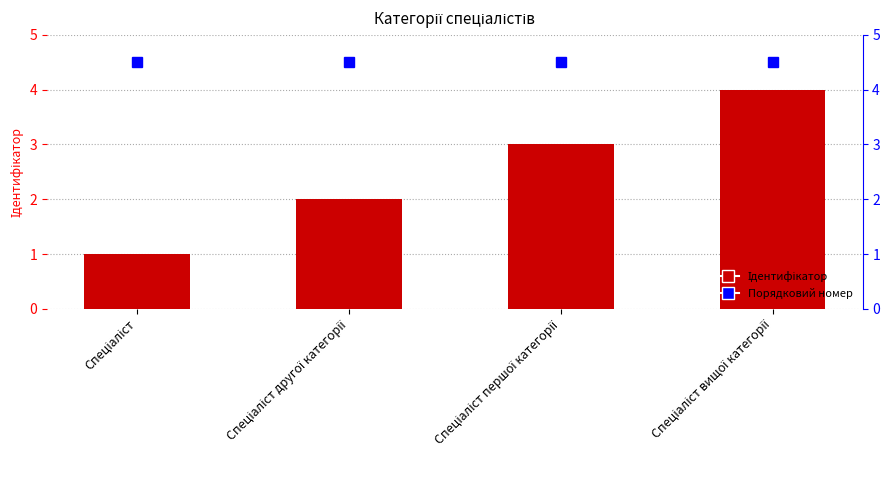

What is the smallest value displayed?

1